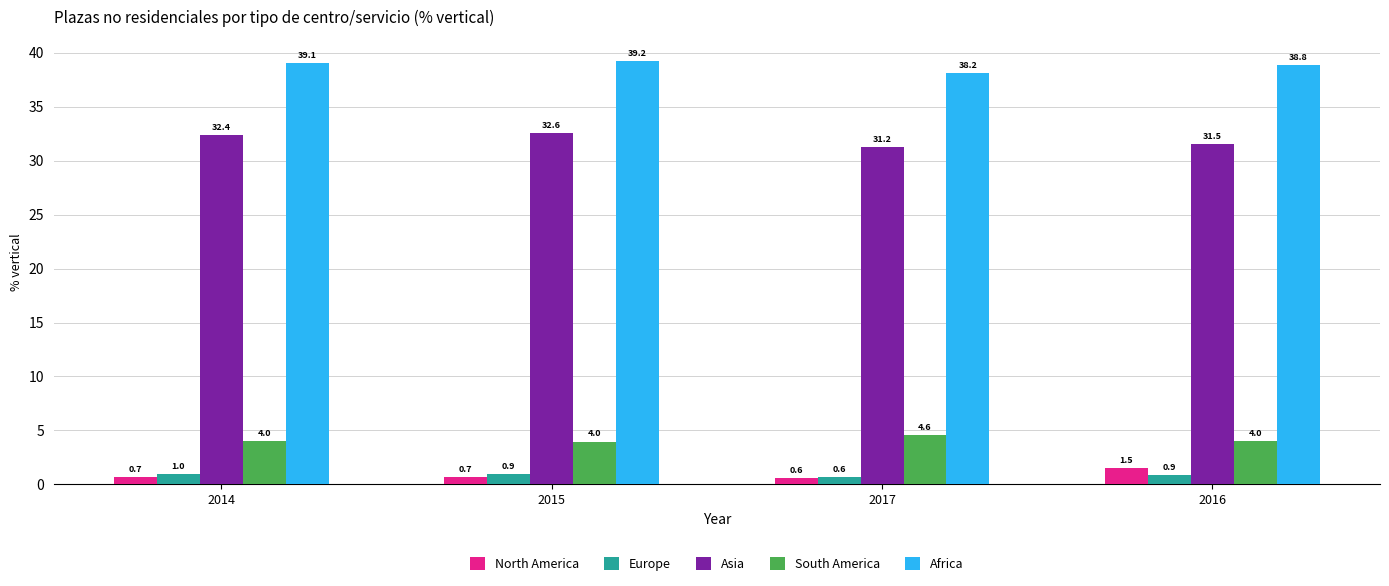

What is the label of the 4th bar from the right?

2014